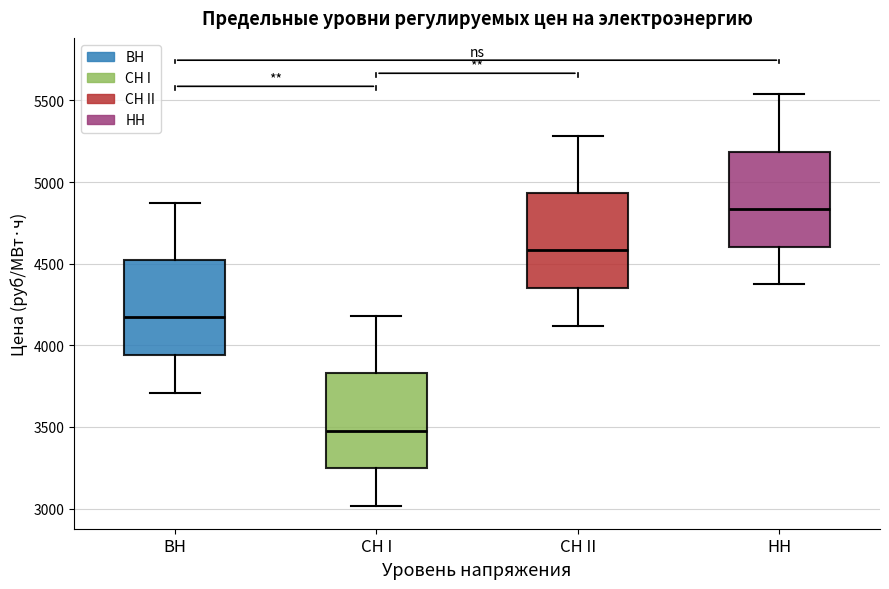

Which box has the lowest median line?

СН I